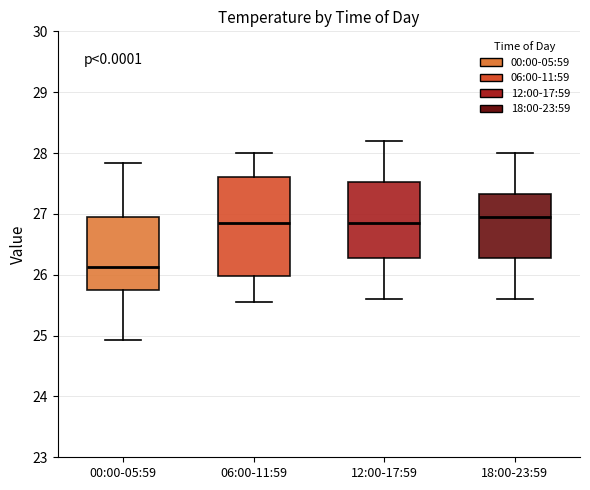

Reading left to right, read every box against the y-axis: the position of its median line, the range the box covers, and the ends of its whiskers. The values are not printed on the chart, so give them approximately, as read against the axis.

00:00-05:59: median 26.1, box 25.7 to 27.0, whiskers 24.9 to 27.8
06:00-11:59: median 26.9, box 26.0 to 27.6, whiskers 25.6 to 28.0
12:00-17:59: median 26.9, box 26.3 to 27.5, whiskers 25.6 to 28.2
18:00-23:59: median 27.0, box 26.3 to 27.3, whiskers 25.6 to 28.0